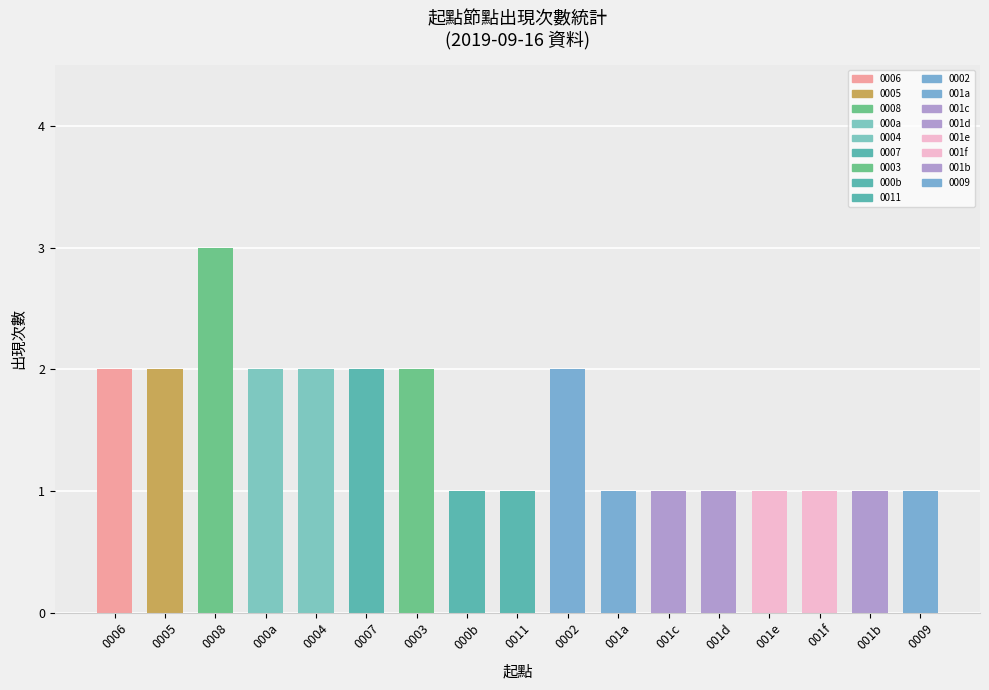

What is the ratio of the value at 001b to the value at 000a?

0.5